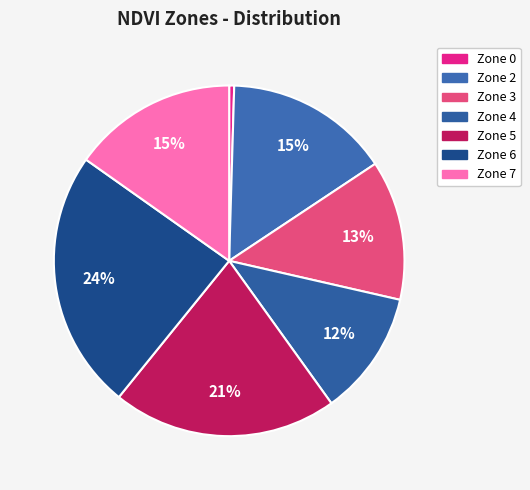

Does Zone 4 represent more than half of the total?

No